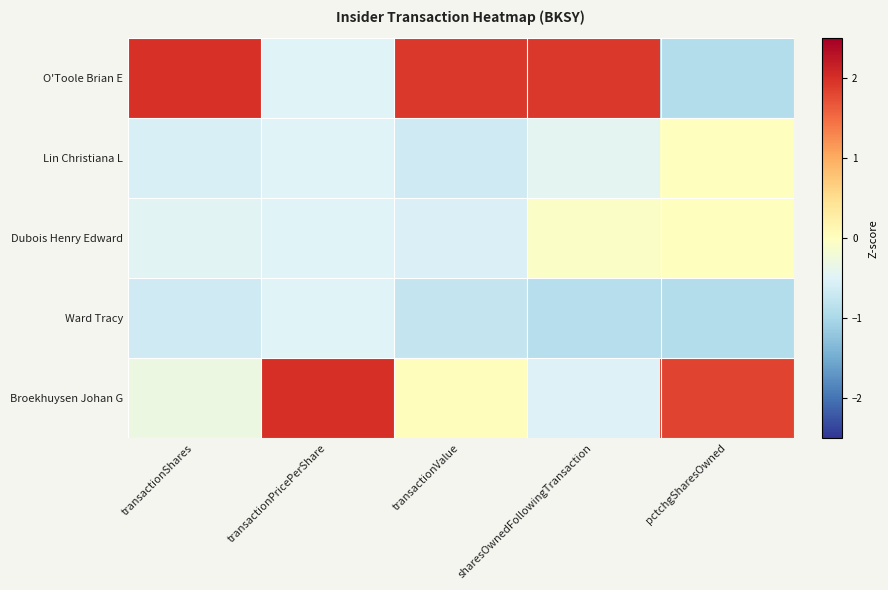

Rank the series by their maximum value, from highest to lowest.

Broekhuysen Johan G, O'Toole Brian E, Lin Christiana L, Dubois Henry Edward, Ward Tracy